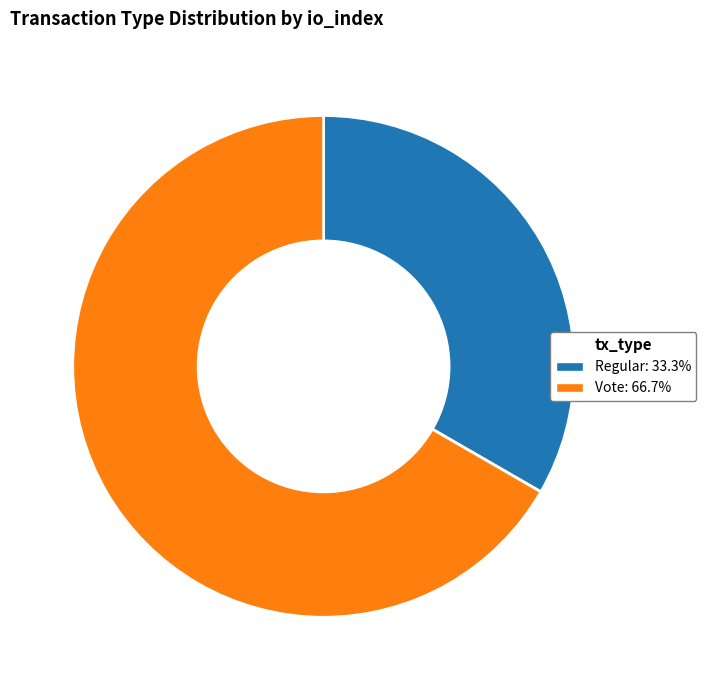

Rank the categories by value from lowest to highest.

Regular, Vote